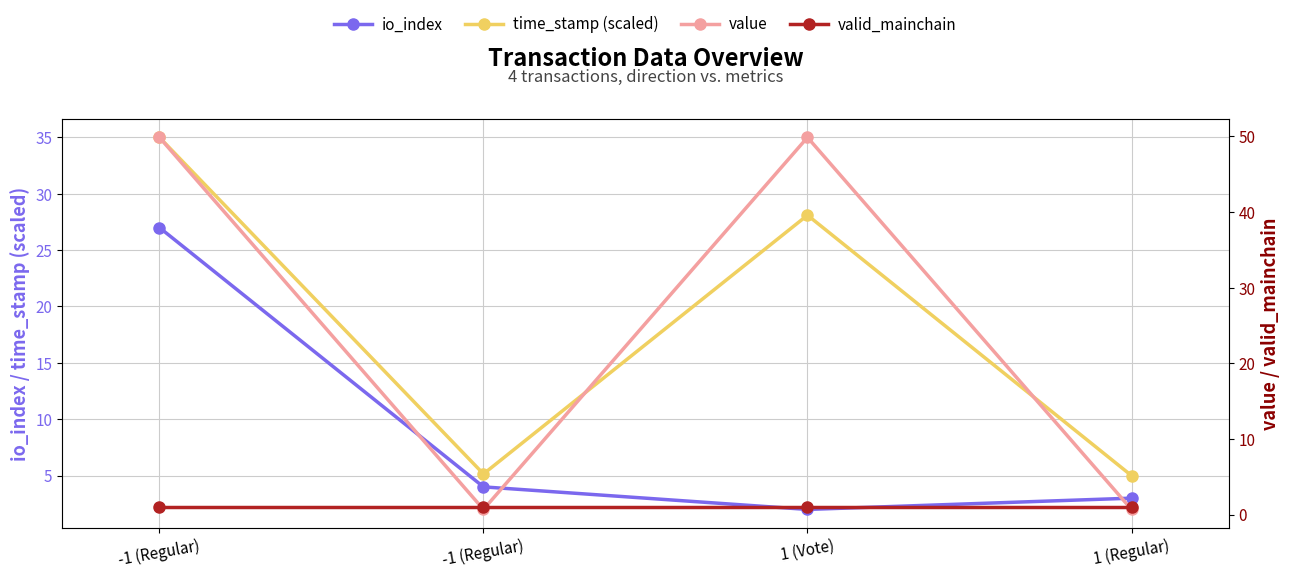

List the series in order of their overall mean, lowest first.

valid_mainchain, io_index, time_stamp (scaled), value